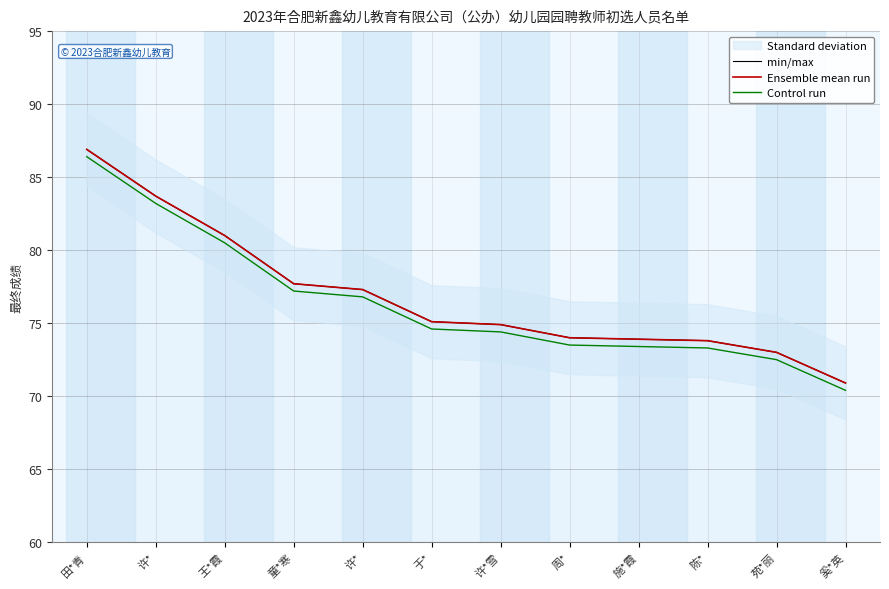

Is this an area chart (filled region under the line)?

No